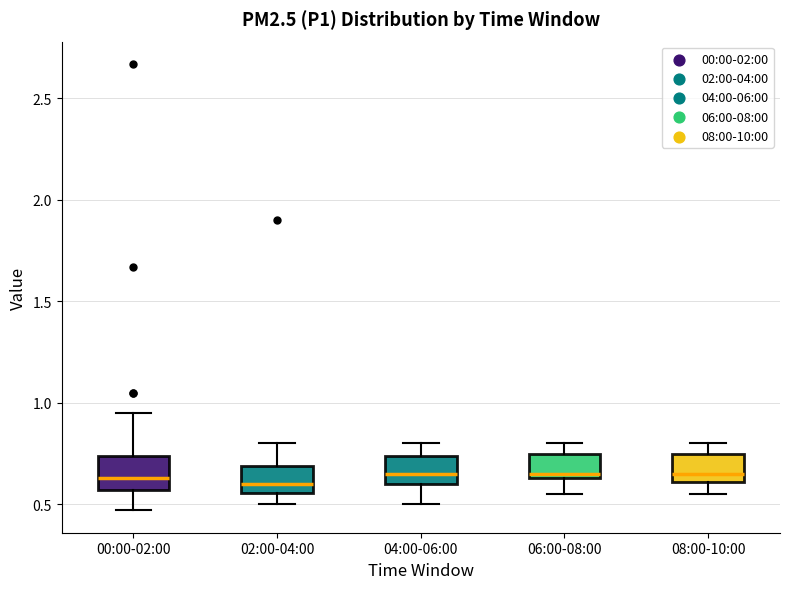

Reading left to right, read every box against the y-axis: the position of its median line, the range the box covers, and the ends of its whiskers. The values are not printed on the chart, so give them approximately, as read against the axis.

00:00-02:00: median 0.65, box 0.55 to 0.75, whiskers 0.45 to 0.95
02:00-04:00: median 0.60, box 0.55 to 0.70, whiskers 0.50 to 0.80
04:00-06:00: median 0.65, box 0.60 to 0.75, whiskers 0.50 to 0.80
06:00-08:00: median 0.65 (just above the box's lower edge), box 0.65 to 0.75, whiskers 0.55 to 0.80
08:00-10:00: median 0.65, box 0.60 to 0.75, whiskers 0.55 to 0.80